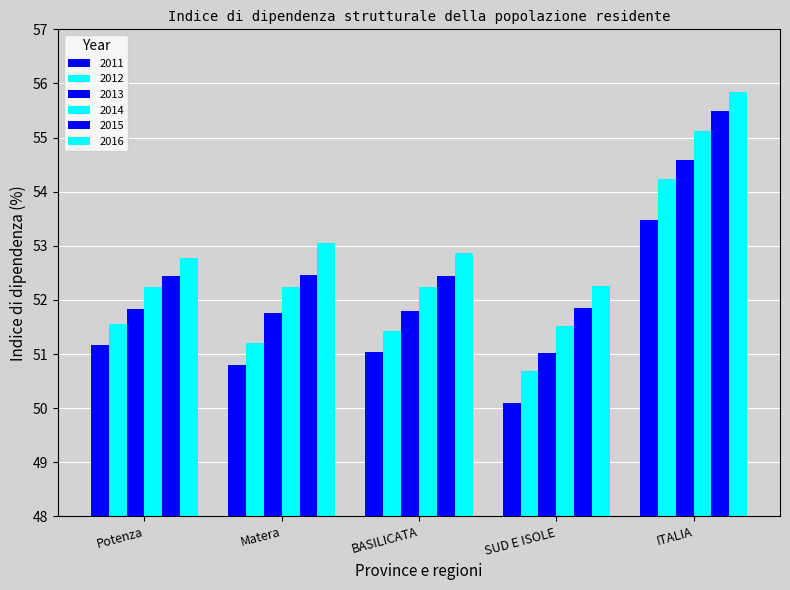

How many groups of bars are there?

5